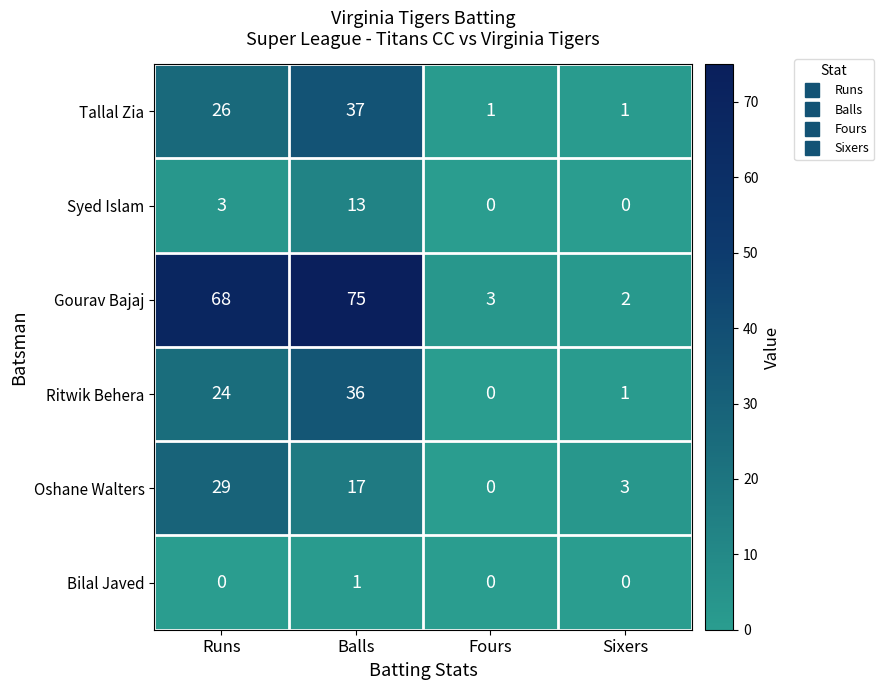

Reading left to right, what are all the values shown in this chart?

Tallal Zia: Runs=26	Balls=37	Fours=1	Sixers=1
Syed Islam: Runs=3	Balls=13	Fours=0	Sixers=0
Gourav Bajaj: Runs=68	Balls=75	Fours=3	Sixers=2
Ritwik Behera: Runs=24	Balls=36	Fours=0	Sixers=1
Oshane Walters: Runs=29	Balls=17	Fours=0	Sixers=3
Bilal Javed: Runs=0	Balls=1	Fours=0	Sixers=0